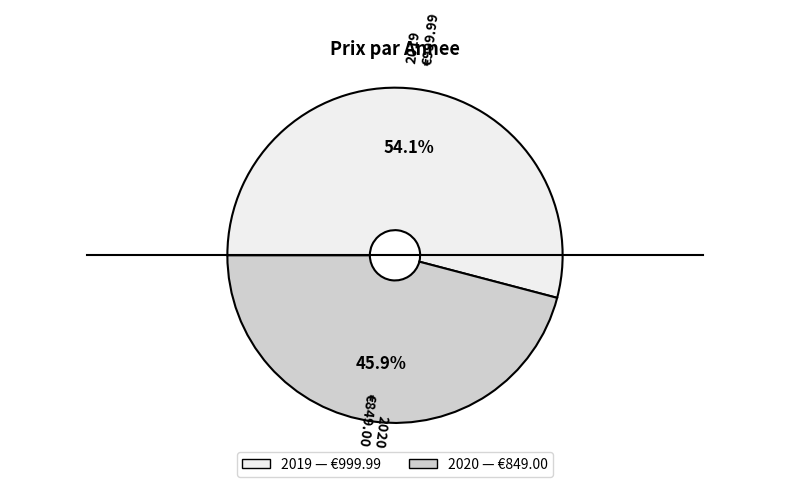

To the nearest percent, what percentage of the pie is 2019?

54%